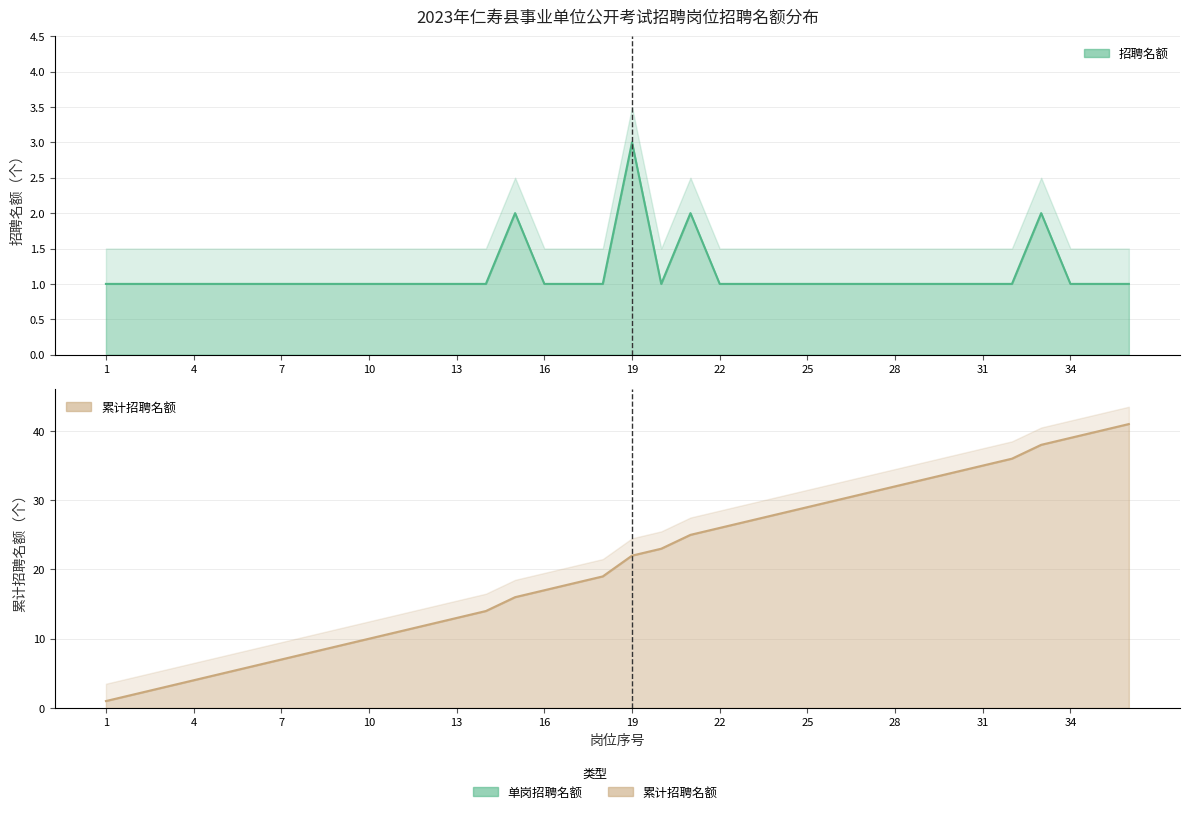

Between 9 and 12, which series saw the biggest shift?

累计招聘名额